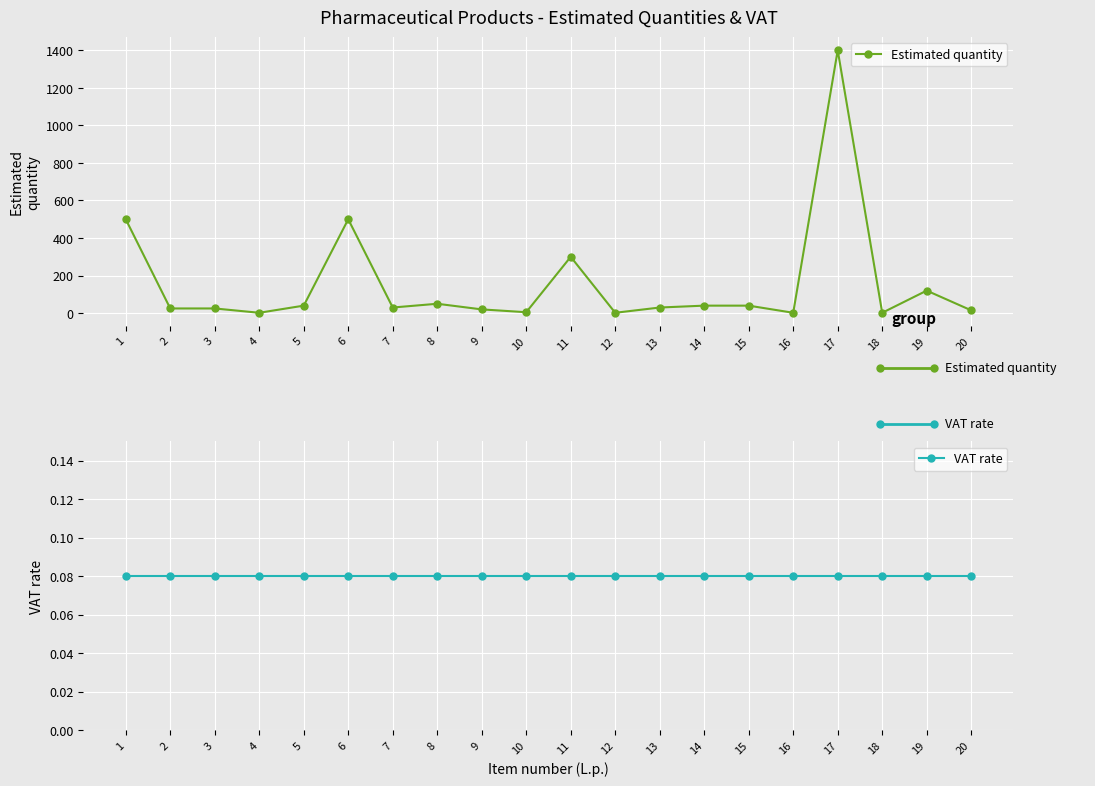

Where is the first local maximum for Estimated quantity?

6